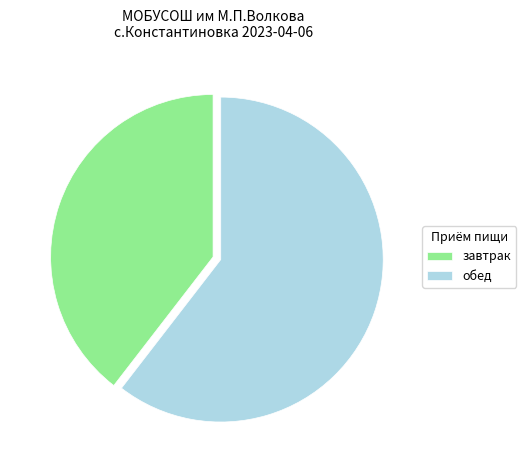

Rank the categories by value from lowest to highest.

завтрак, обед